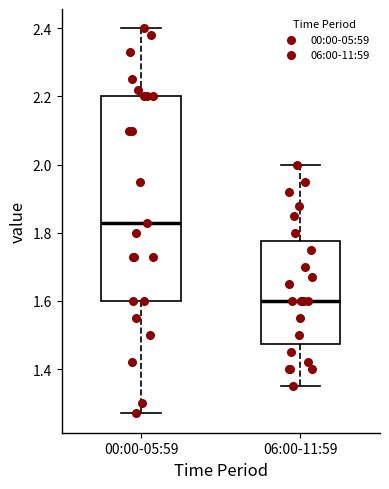

Reading left to right, transcribe this box plot: for each box, give where its median line is, the range the box spans, and where its two whiskers end, as read against the y-axis. The values are not printed on the chart, so give them approximately, as read against the axis.

00:00-05:59: median 1.84, box 1.60 to 2.20, whiskers 1.28 to 2.40
06:00-11:59: median 1.60, box 1.48 to 1.78, whiskers 1.36 to 2.00